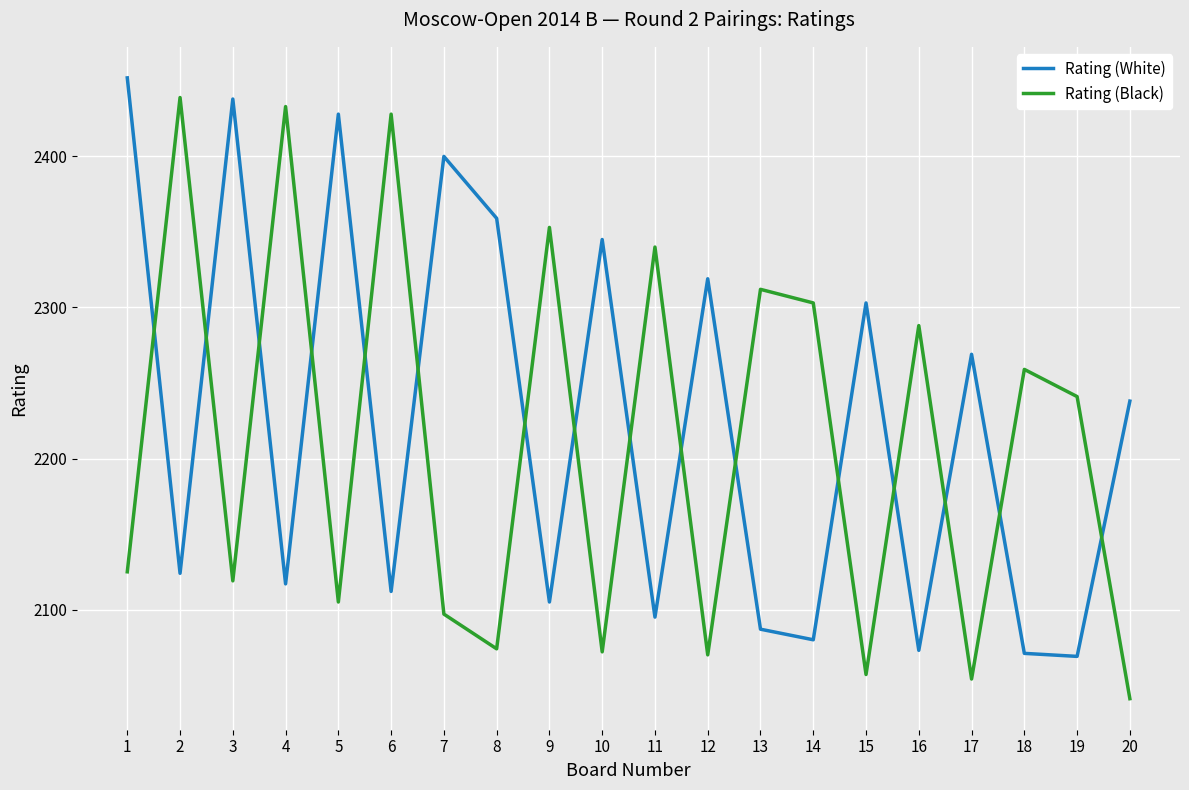

Is this an area chart (filled region under the line)?

No